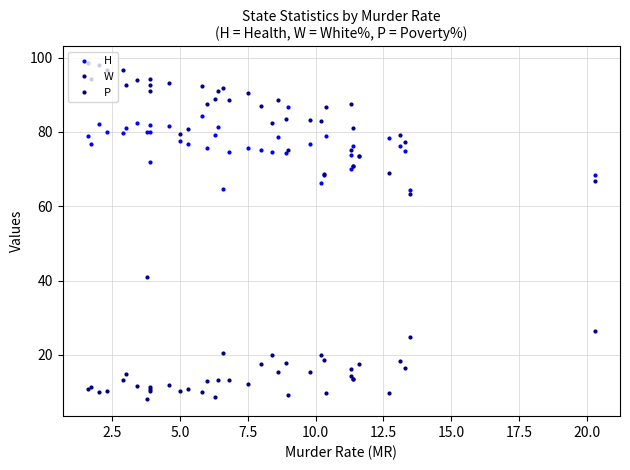

Does the chart display data point markers on the line(s)?

No